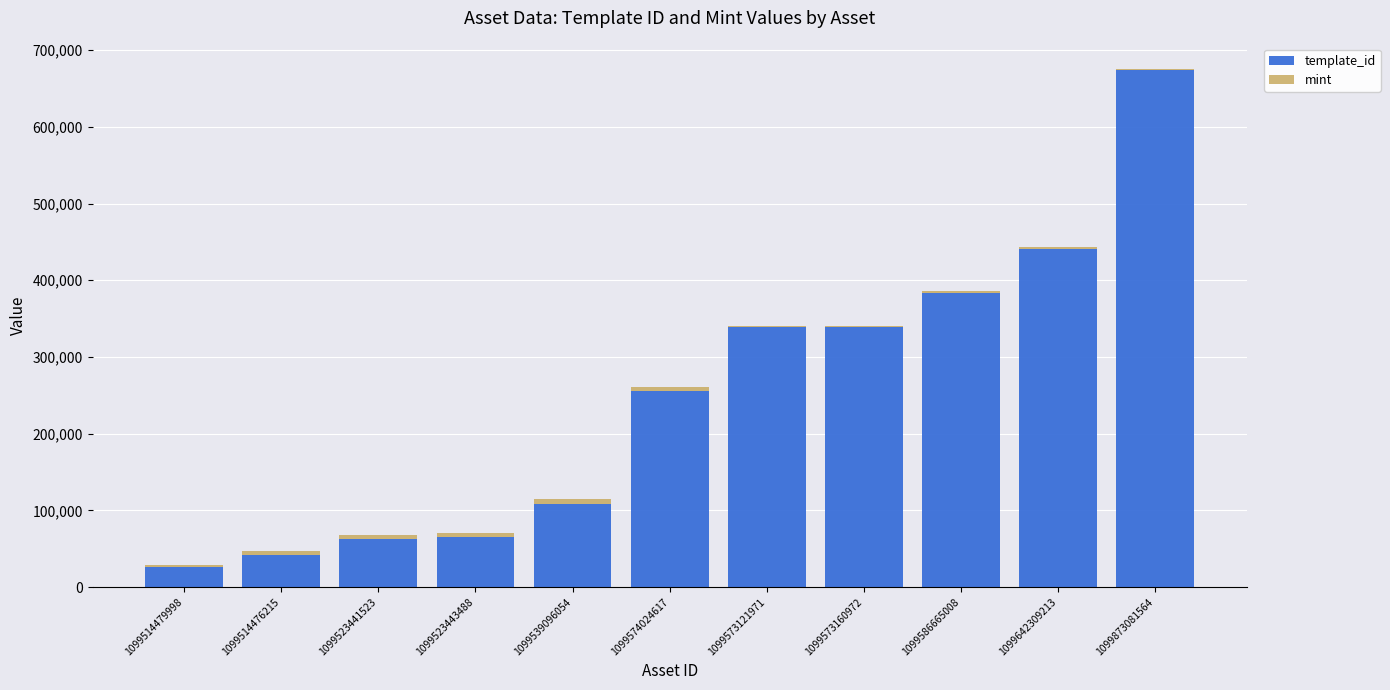

At which label is template_id closest to 350278?

1099573160972